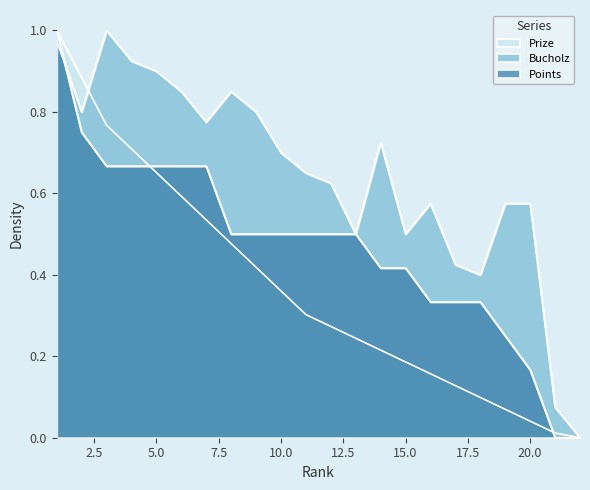

Count the number of categories in the chart.

22